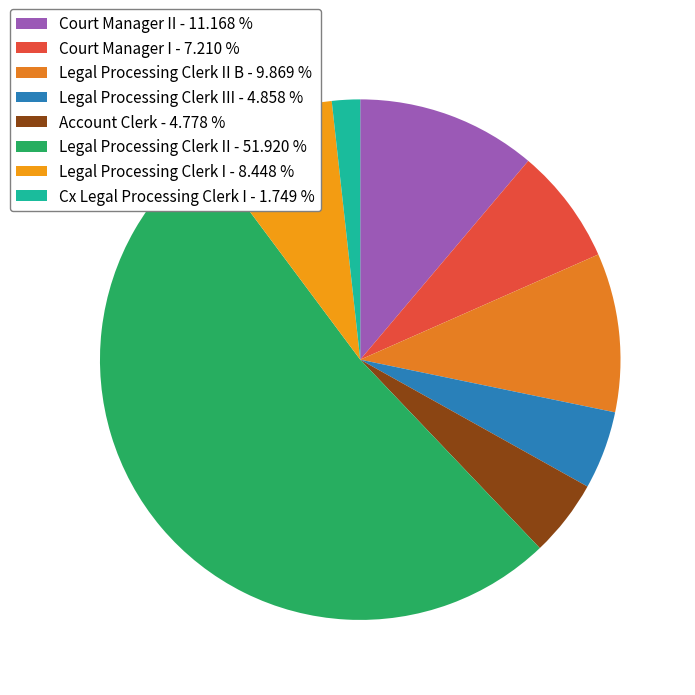

Which slice is the smallest?

Cx Legal Processing Clerk I - 1.749 %